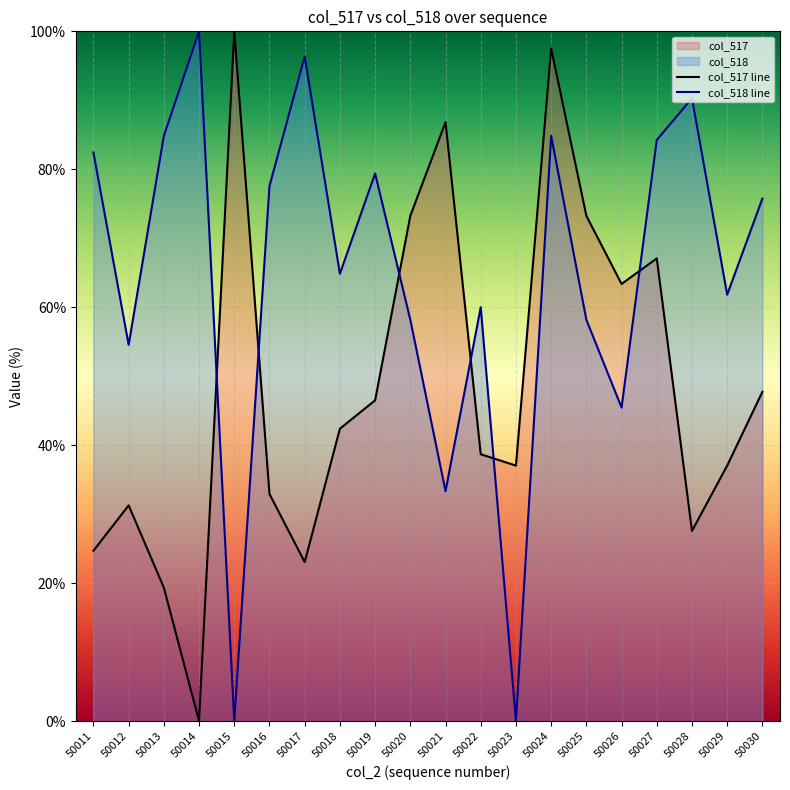

At which label is col_517 line closest to 50?

50030